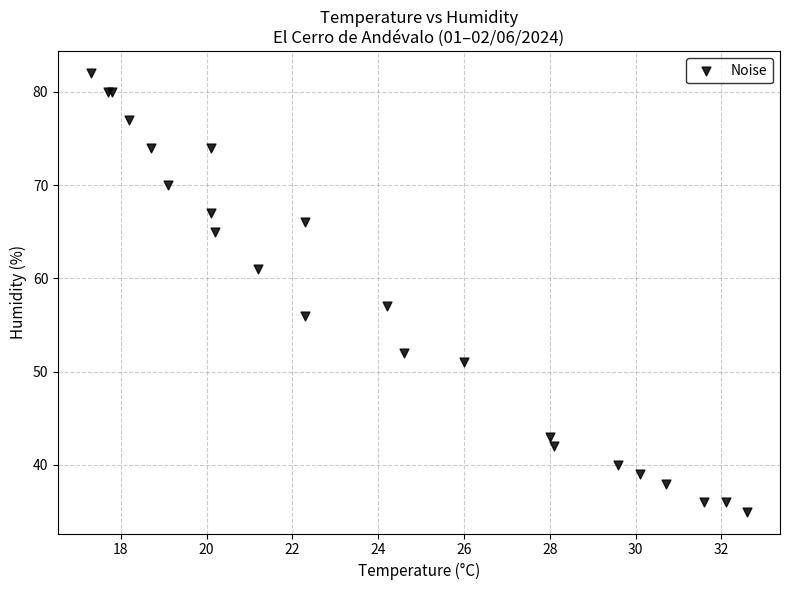

What Y value in the scatter plot is closest to 58?

57